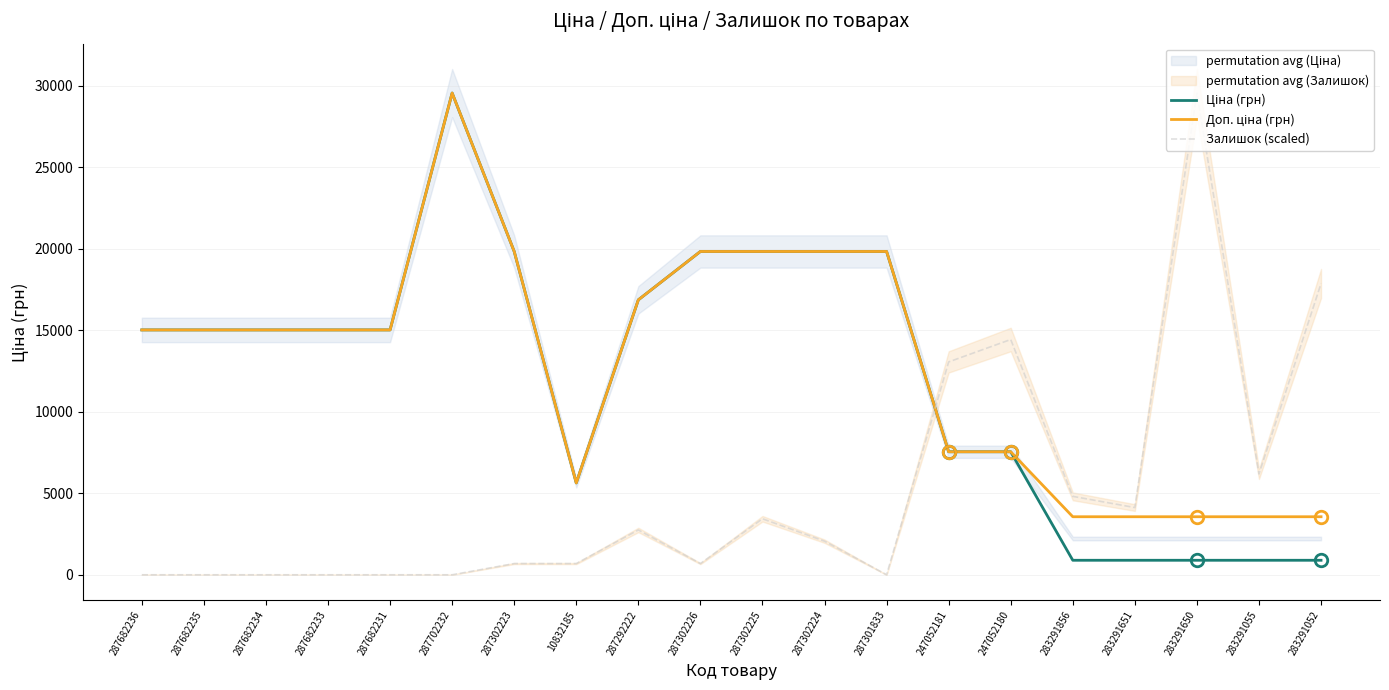

How many data points in Залишок (scaled) are less than 2061?

10